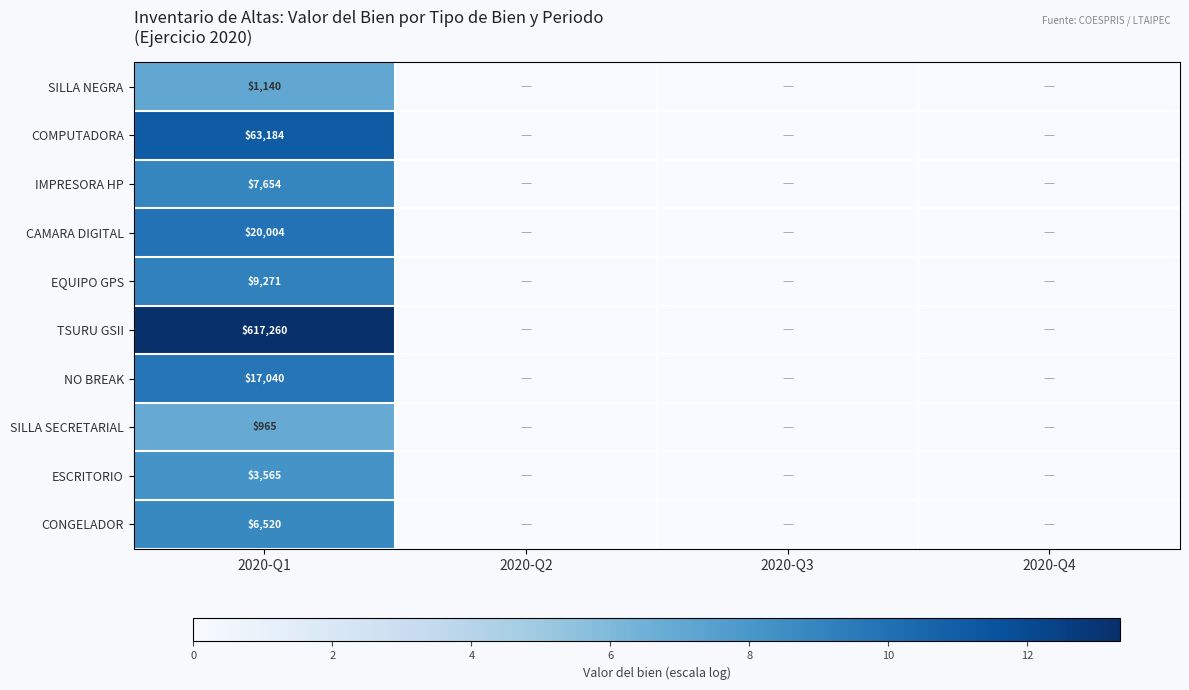

What is the spread (max minus min) of values at 2020-Q1?

616295